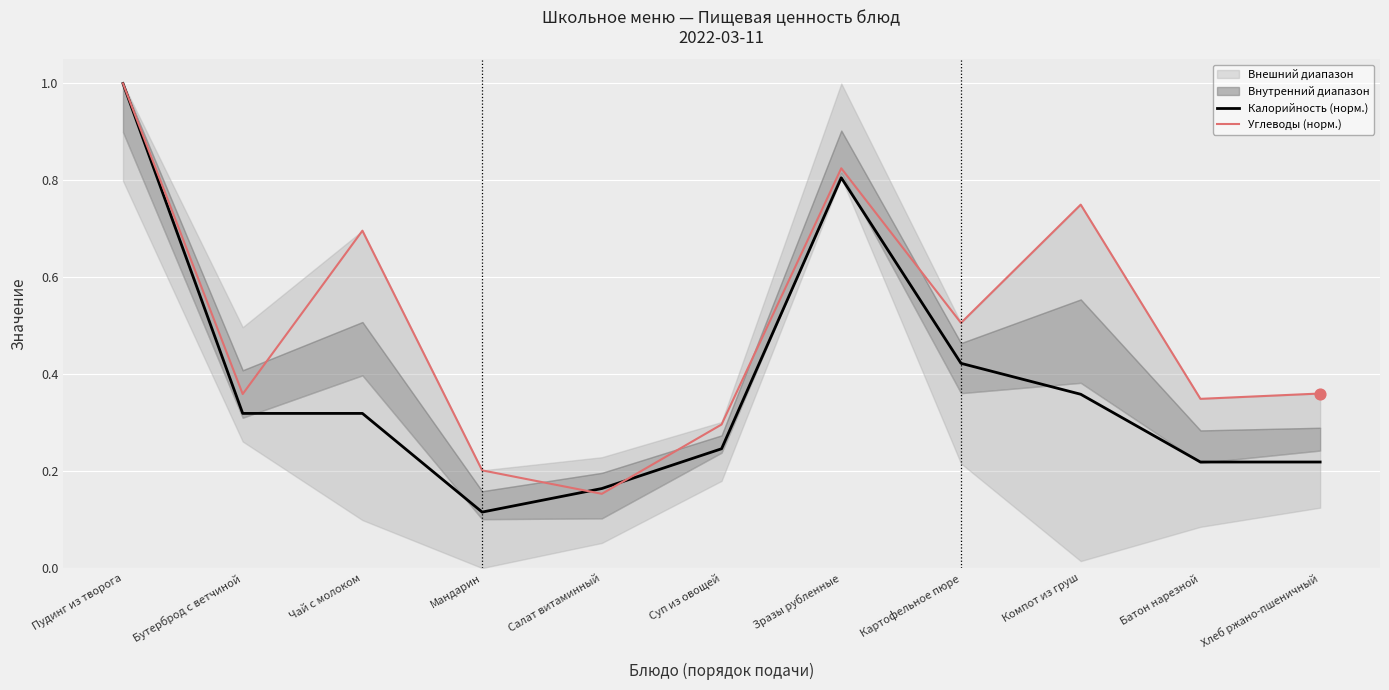

What are all the series names shown in the legend?

Калорийность (норм.), Углеводы (норм.)